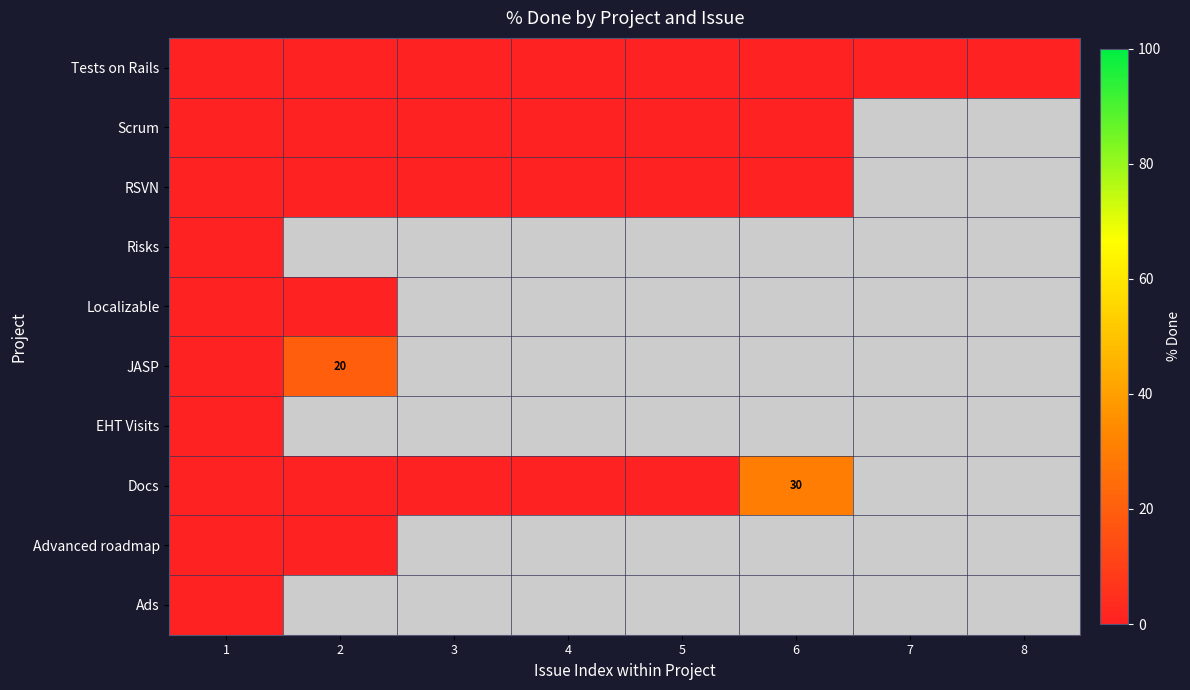

Is it true that Ads equals 0.0 at 1?

True